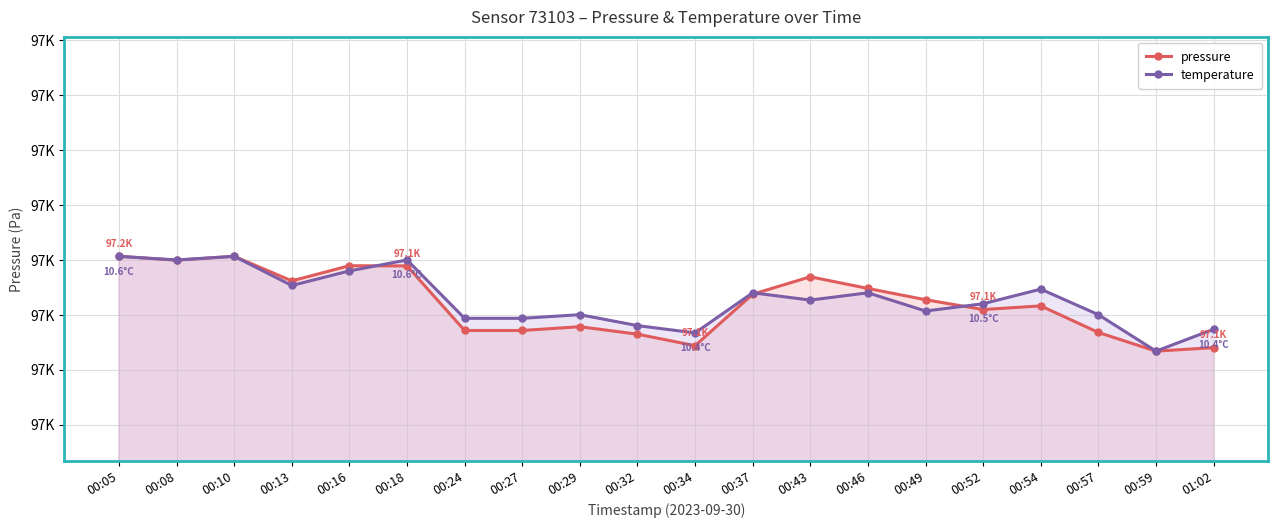

Does the chart display data point markers on the line(s)?

Yes